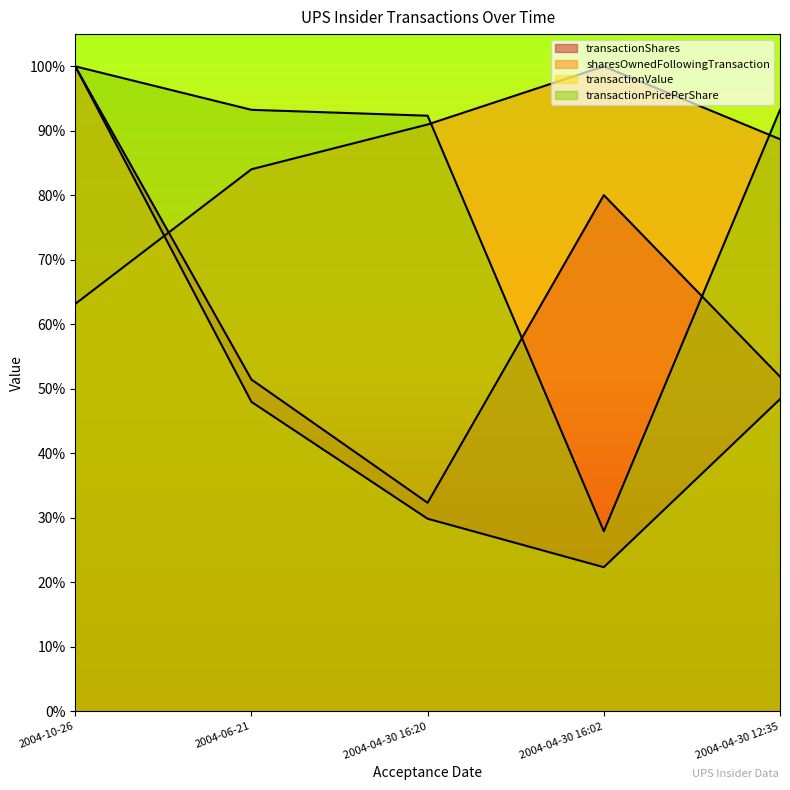

How many lines are shown in the chart?

4